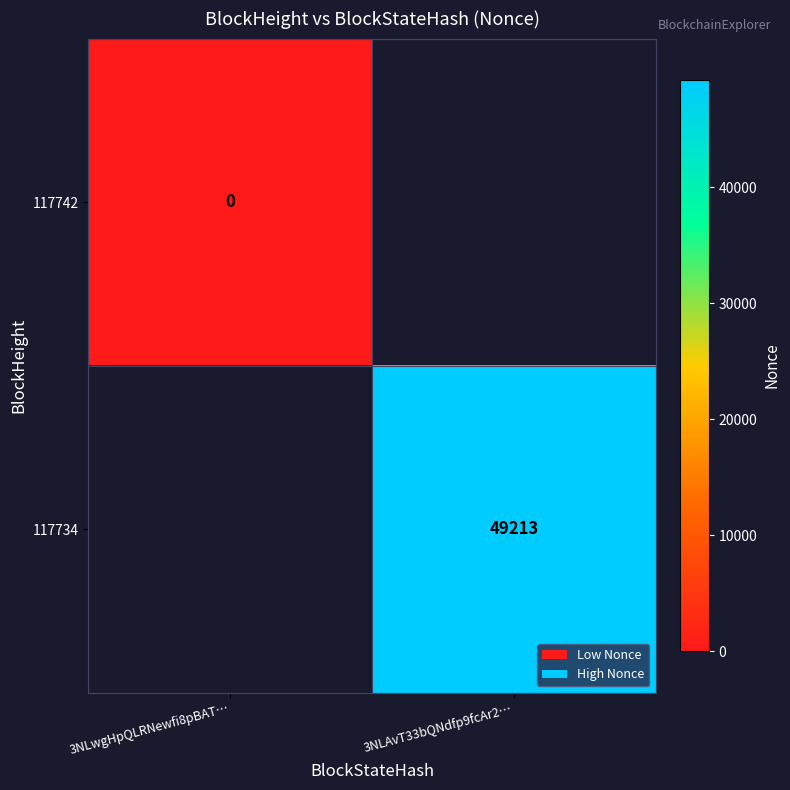

How many categories are shown in the chart?

2